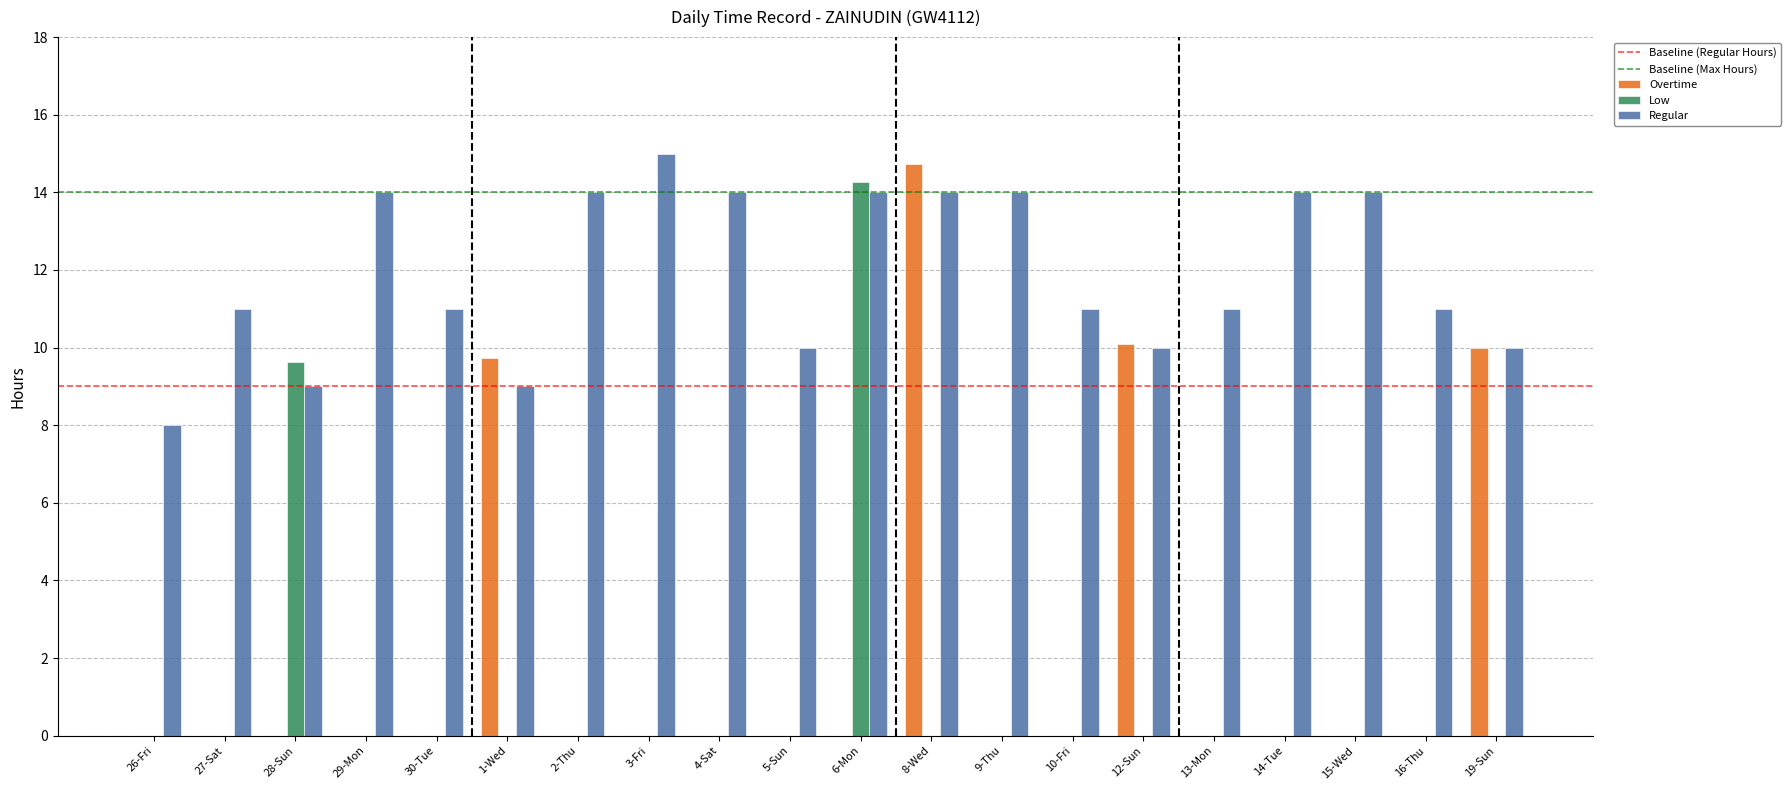

Which series changed the most between 26-Fri and 27-Sat?

Regular